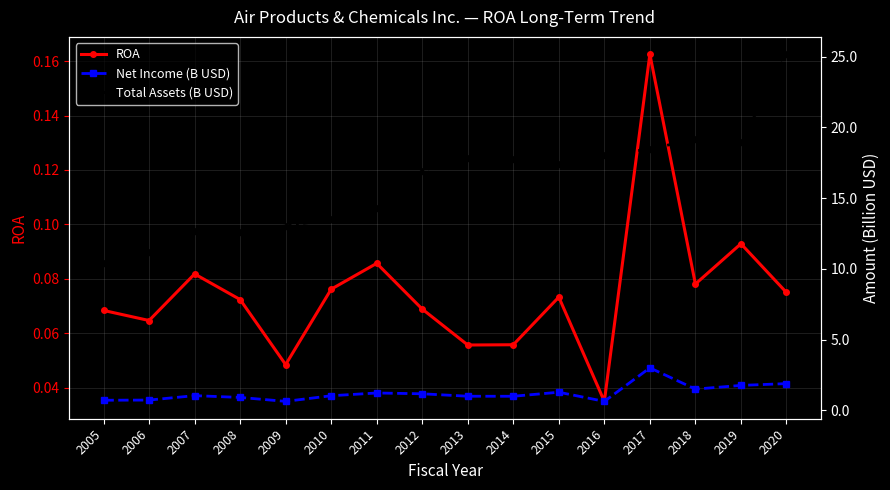

Reading left to right, list all the values displayed in this chart.

ROA: 2005=0.1	2006=0.1	2007=0.1	2008=0.1	2009=0.0	2010=0.1	2011=0.1	2012=0.1	2013=0.1	2014=0.1	2015=0.1	2016=0.0	2017=0.2	2018=0.1	2019=0.1	2020=0.1
Net Income (B USD): 2005=0.7	2006=0.7	2007=1.0	2008=0.9	2009=0.6	2010=1.0	2011=1.2	2012=1.2	2013=1.0	2014=1.0	2015=1.3	2016=0.6	2017=3.0	2018=1.5	2019=1.8	2020=1.9
Total Assets (B USD): 2005=10.4	2006=11.2	2007=12.7	2008=12.6	2009=13.0	2010=13.5	2011=14.3	2012=16.9	2013=17.9	2014=17.8	2015=17.4	2016=18.1	2017=18.5	2018=19.2	2019=18.9	2020=25.2